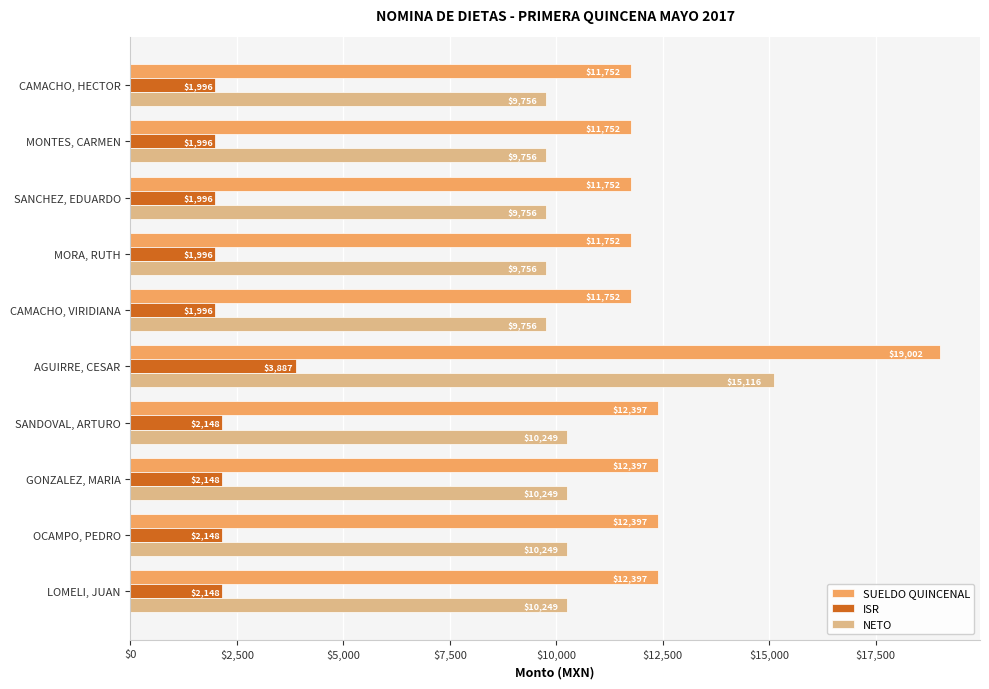

Which series has the largest total across all categories?

SUELDO QUINCENAL